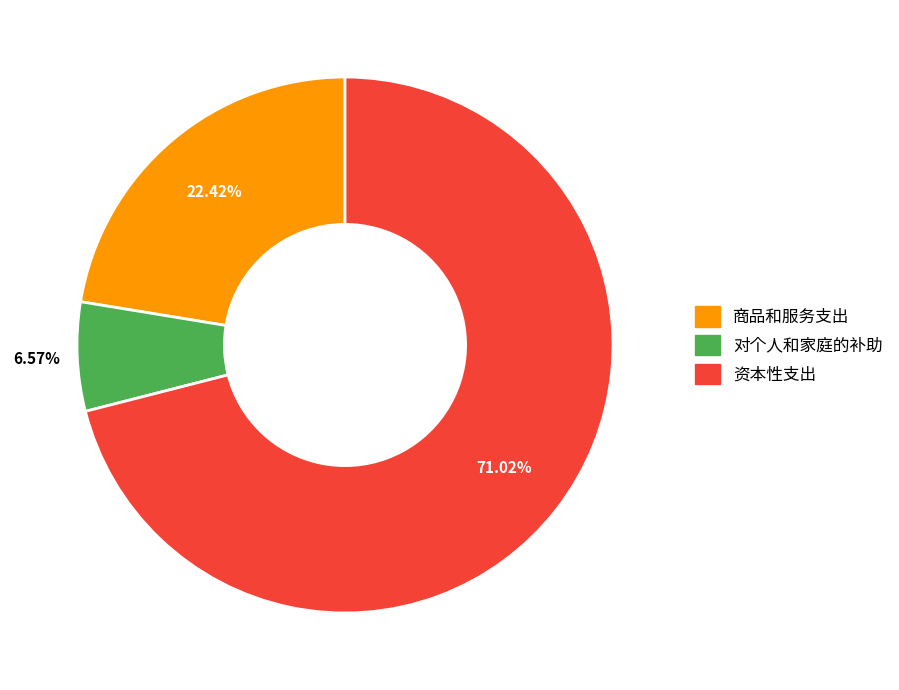

Is there a majority slice in this chart?

Yes